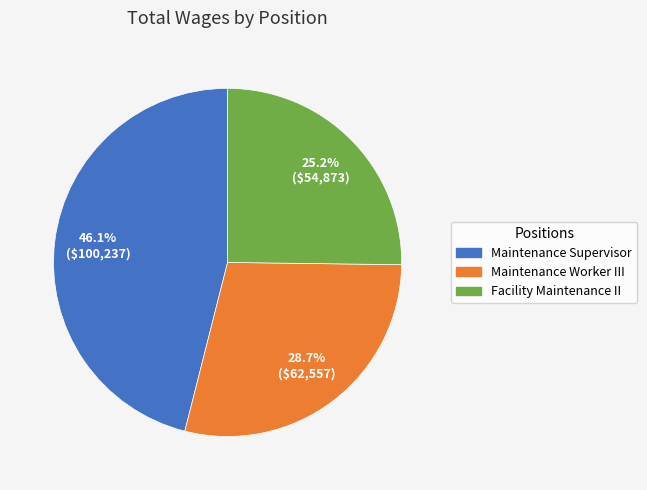

Count the number of slices in the pie.

3